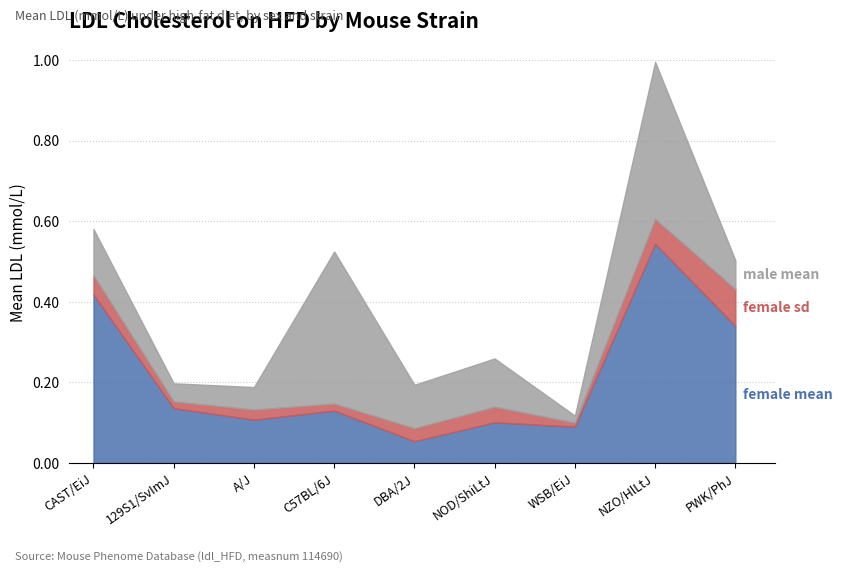

What is the label of the 8th point from the left?

NZO/HlLtJ